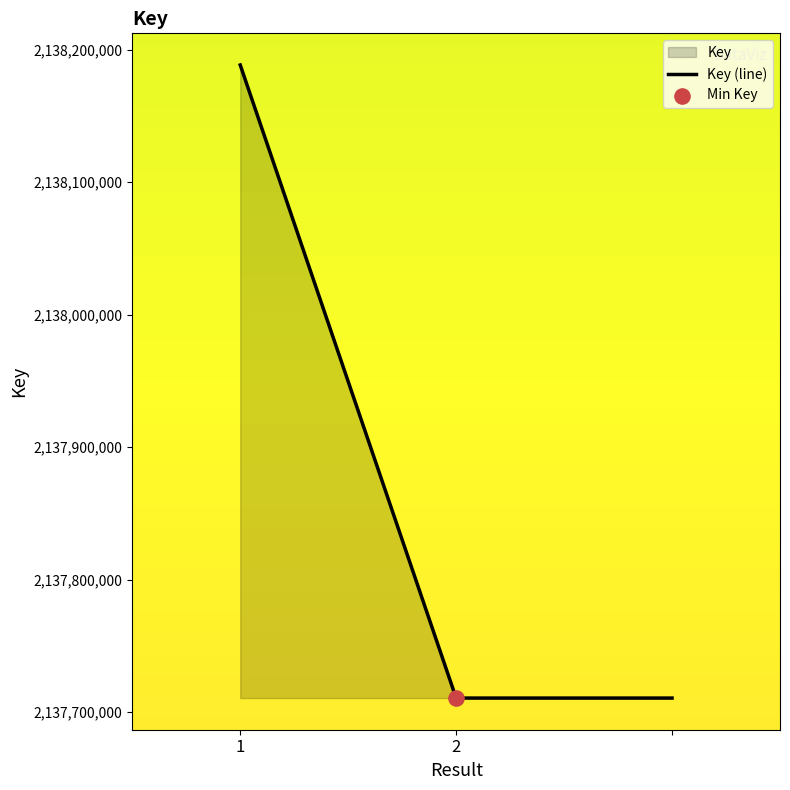

Which has a higher value, 2 or 1?

1